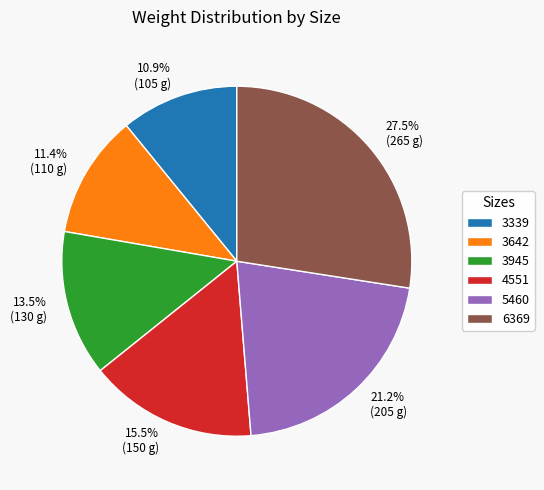

What percentage is NOT represented by 3339?

89.1%